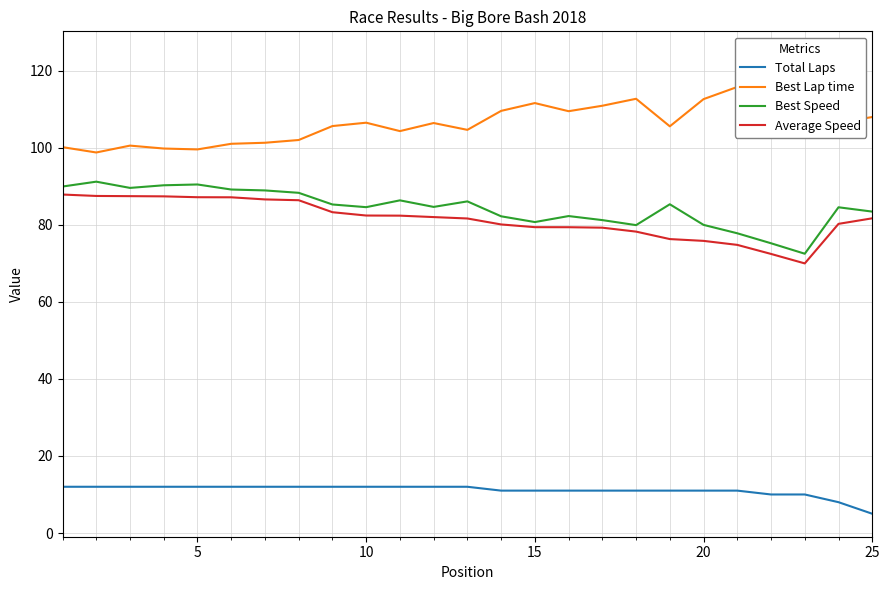

The value of Total Laps at 20 is 11.0. True or false?

True